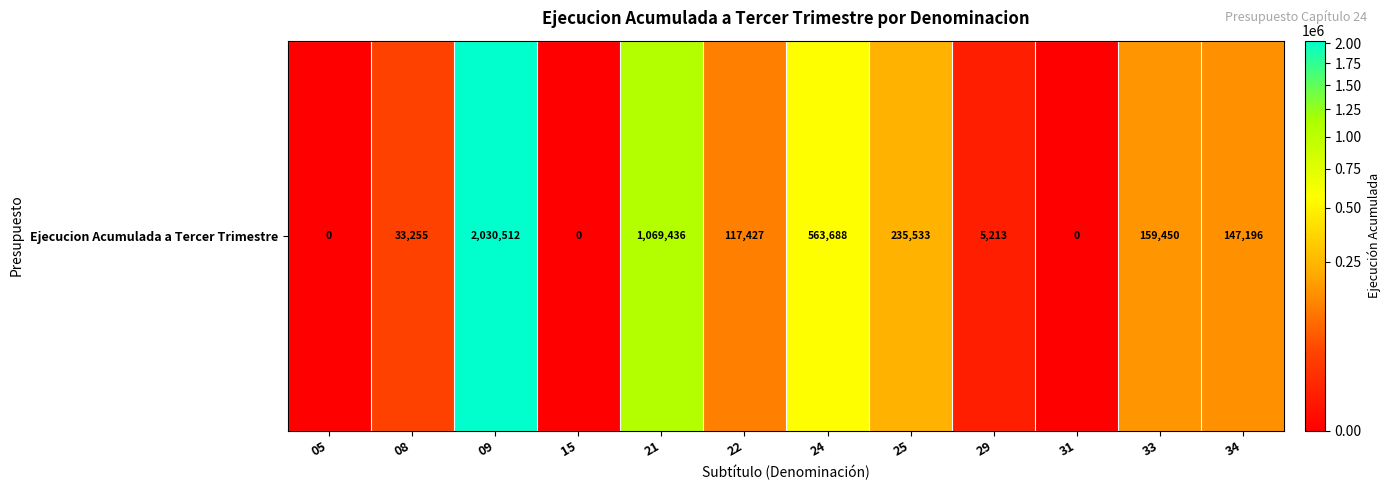

Reading left to right, what are all the values shown in this chart?

0	33255	2030512	0	1069436	117427	563688	235533	5213	0	159450	147196